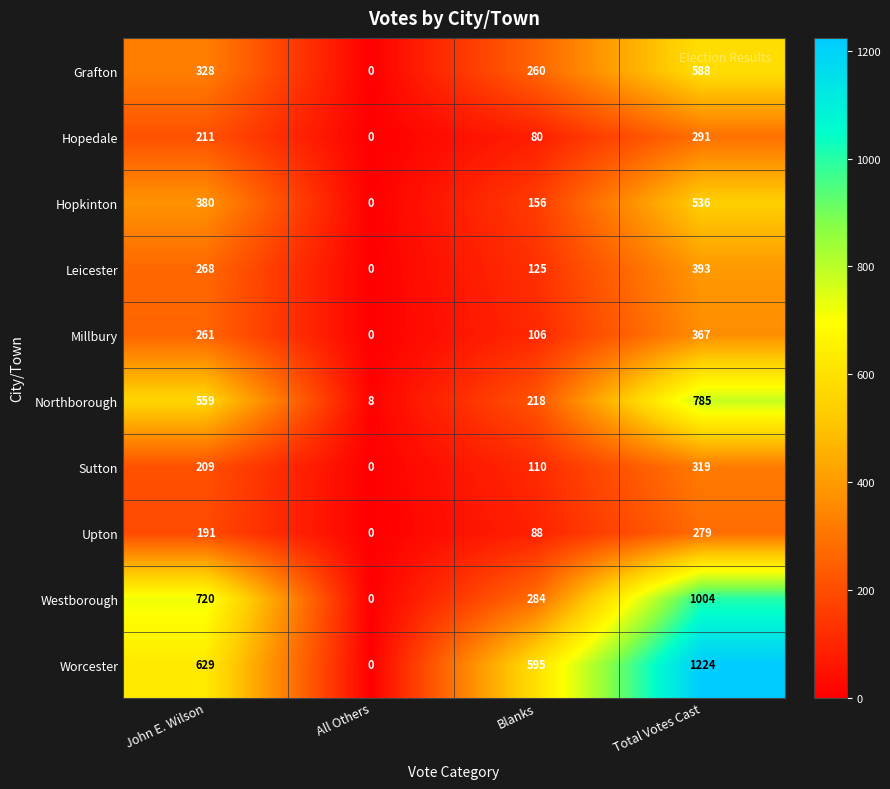

What is the total value across all series at All Others?

8